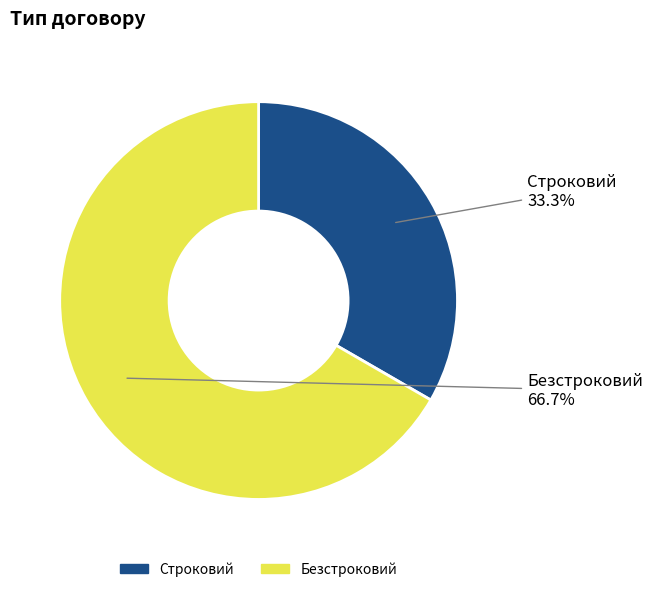

What is the majority slice?

Безстроковий